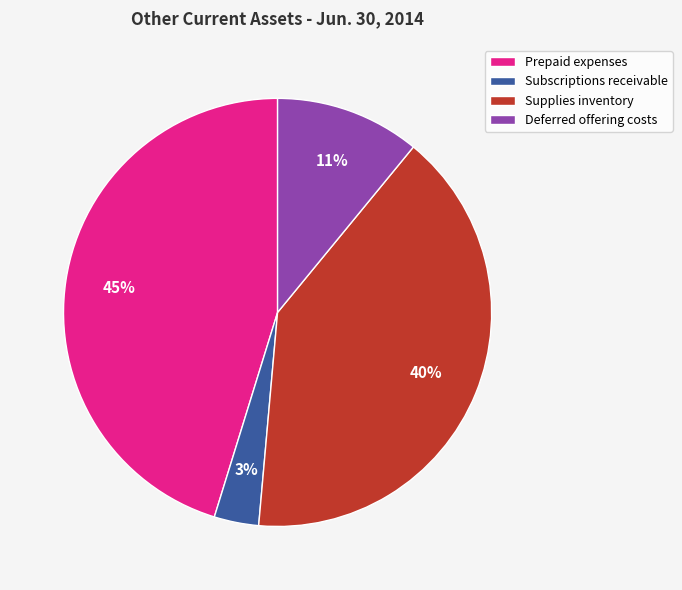

Does Subscriptions receivable account for over 50% of the chart?

No